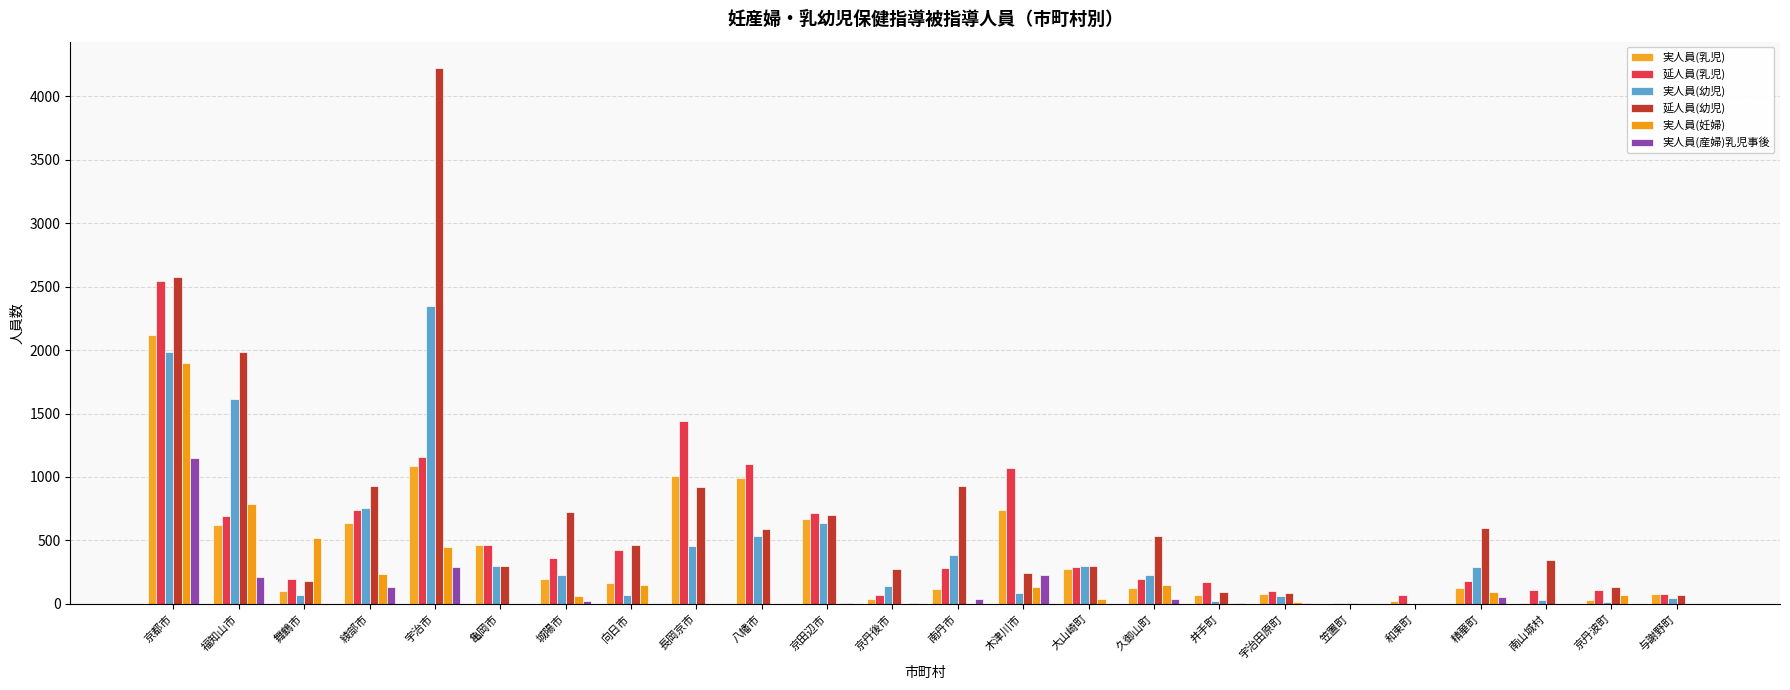

The value of 実人員(産婦)乳児事後 at 大山崎町 is 0. True or false?

True